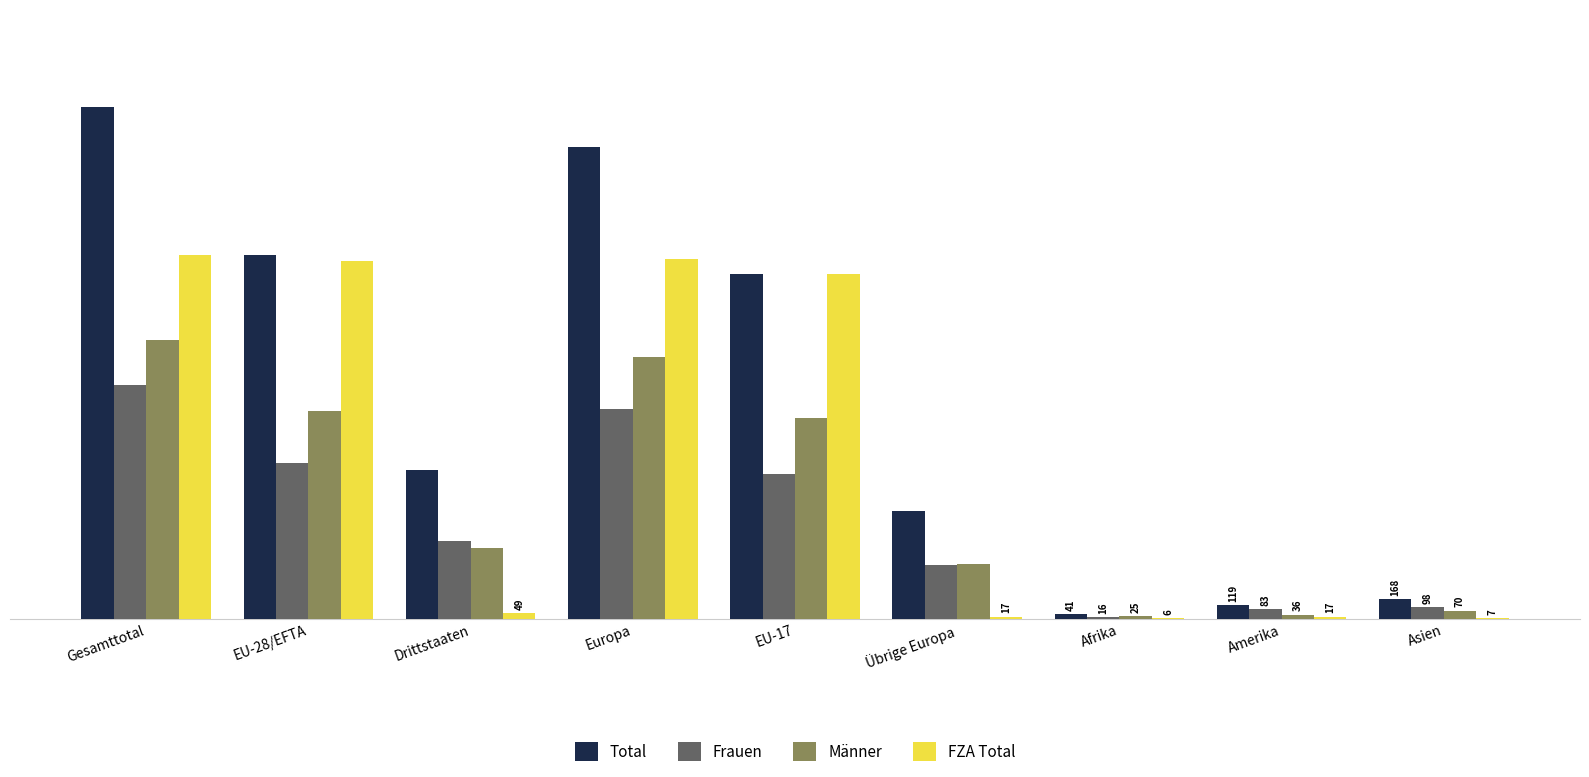

Count the number of categories in the chart.

9